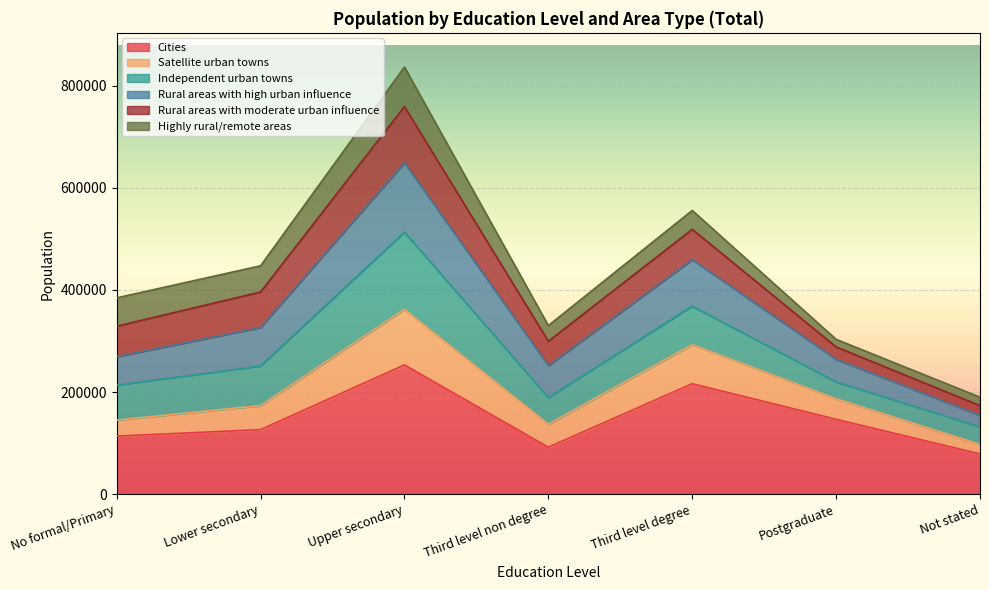

Is it true that Cities equals 216355 at Third level degree?

True